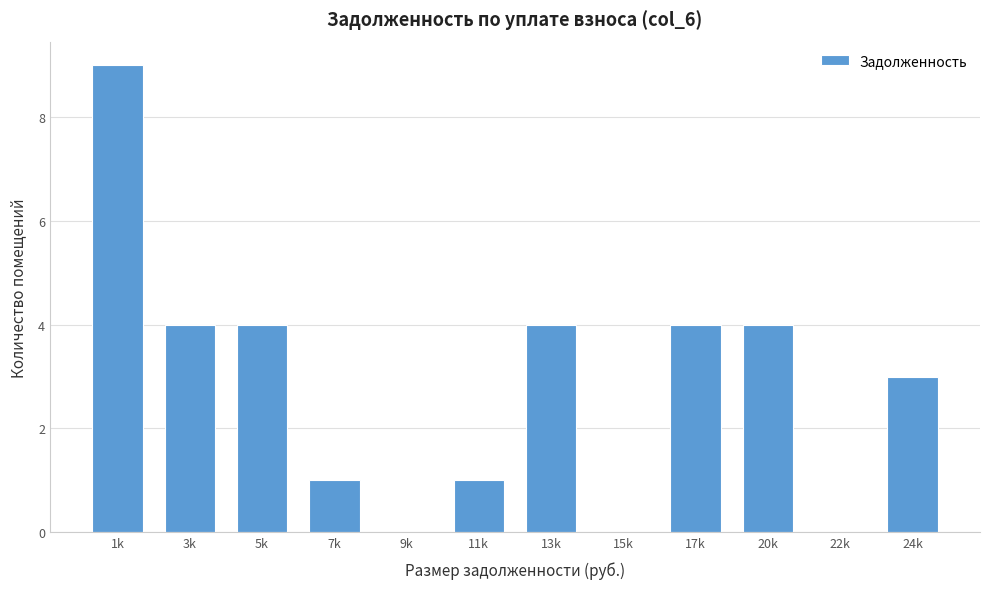

Reading left to right, transcribe all the data shown in this chart.

1k=9	3k=4	5k=4	7k=1	9k=0	11k=1	13k=4	15k=0	17k=4	20k=4	22k=0	24k=3